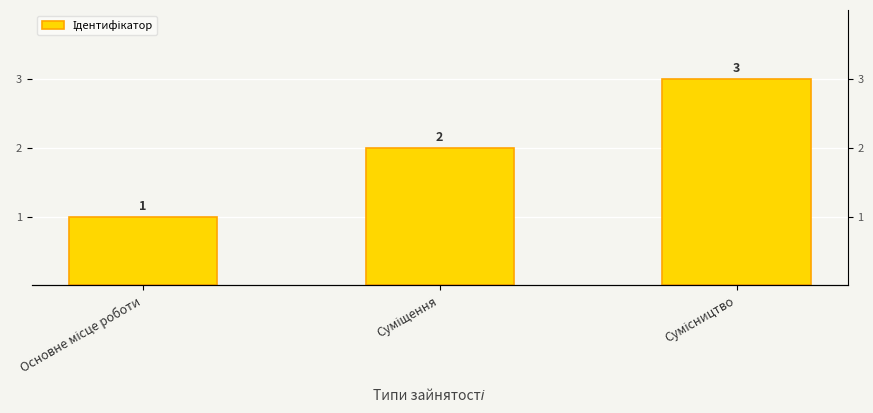

Where is the data nearest to the value 2?

Суміщення